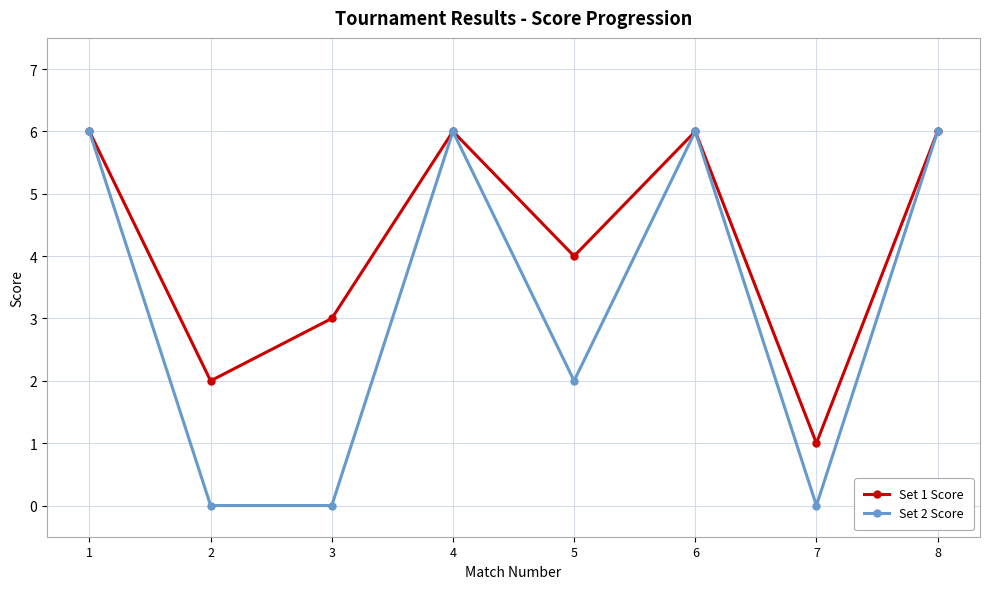

How many values in the Set 1 Score series are below 6?

4